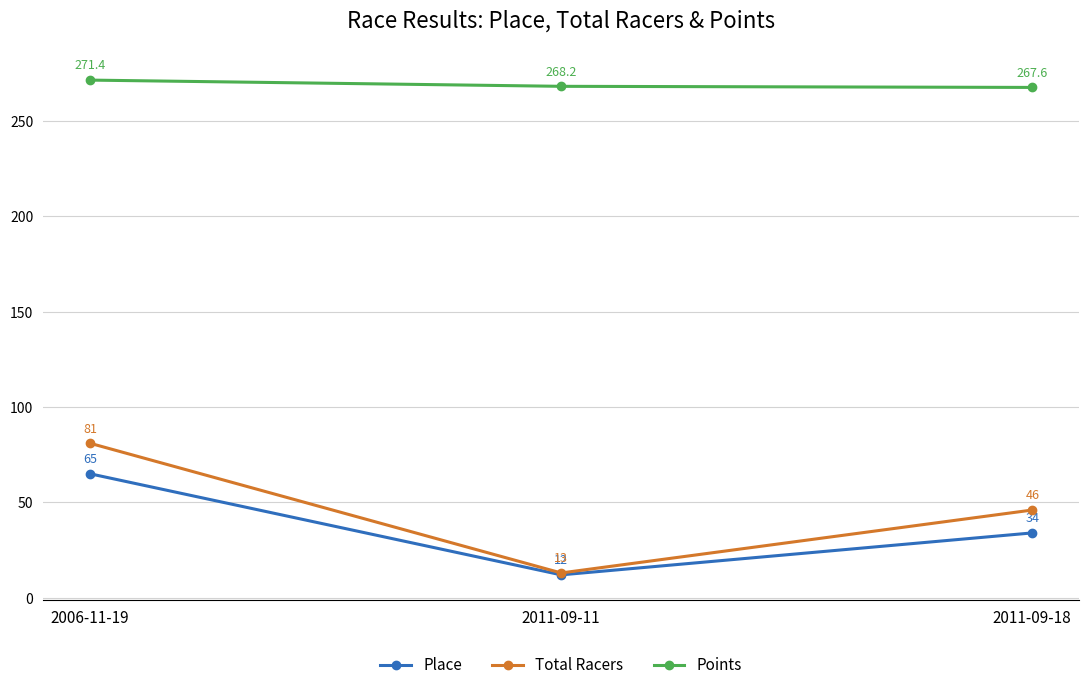

At which category does the chart reach its minimum across all series?

2011-09-11